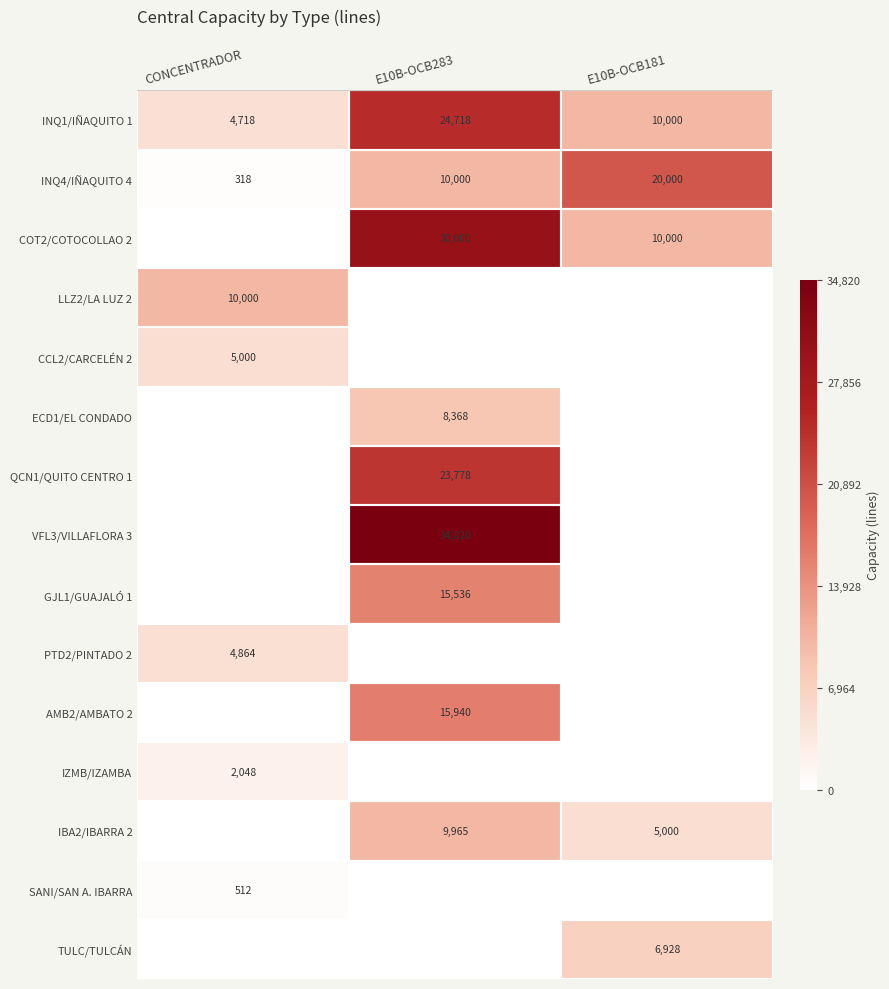

At which label does INQ1/IÑAQUITO 1 first exceed 10000?

E10B-OCB283